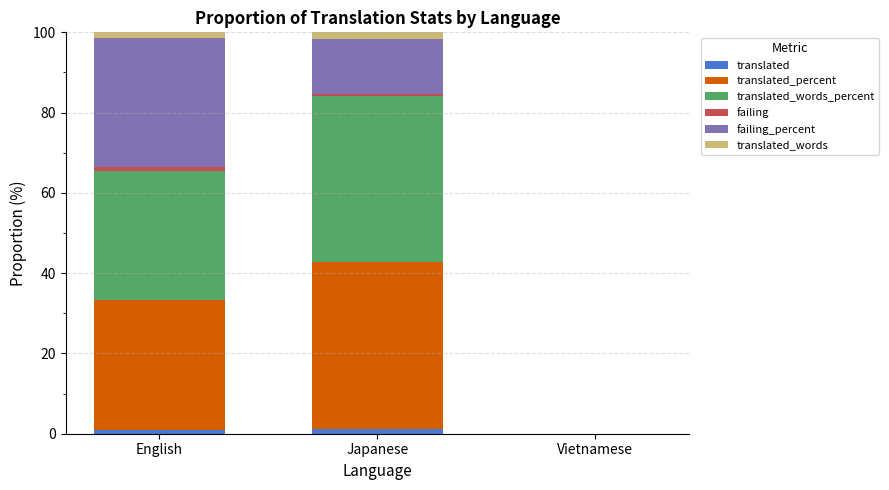

Count the number of data series in this chart.

6